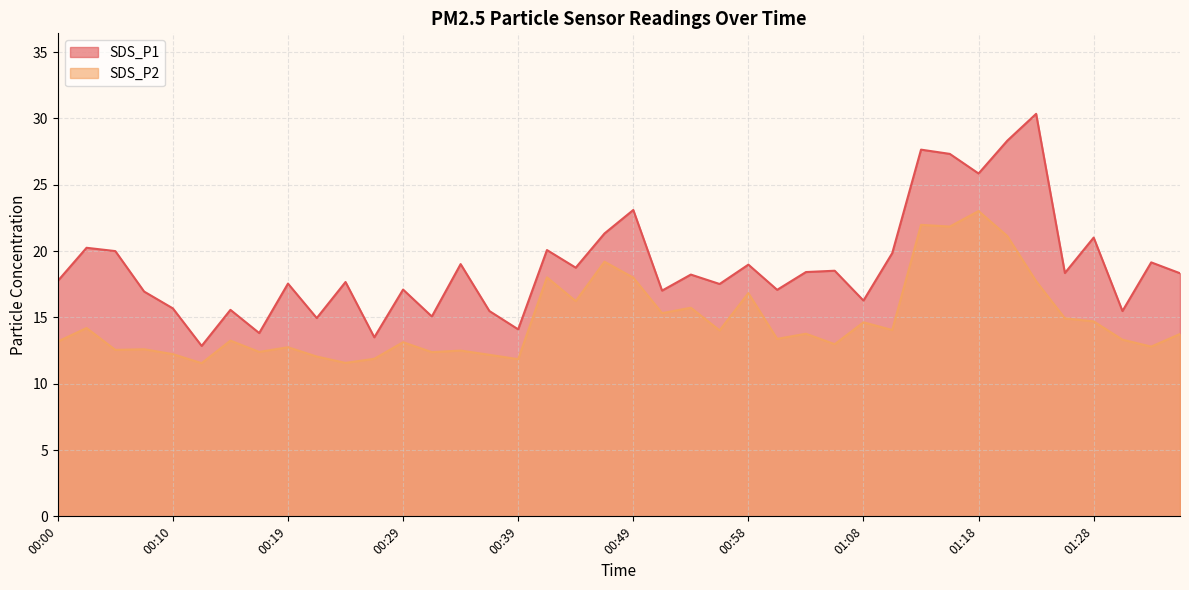

What is the total value across all series at 00:17?

26.2